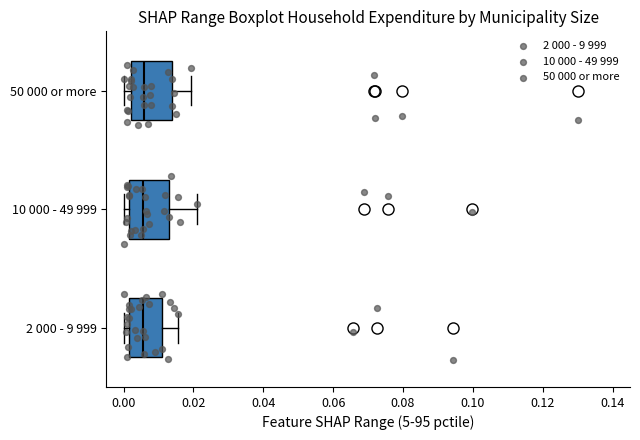

Where does the median line of the box for 2 000 - 9 999 sit on the x-axis? The values are not printed on the chart, so give them approximately, as read against the axis.

0.006